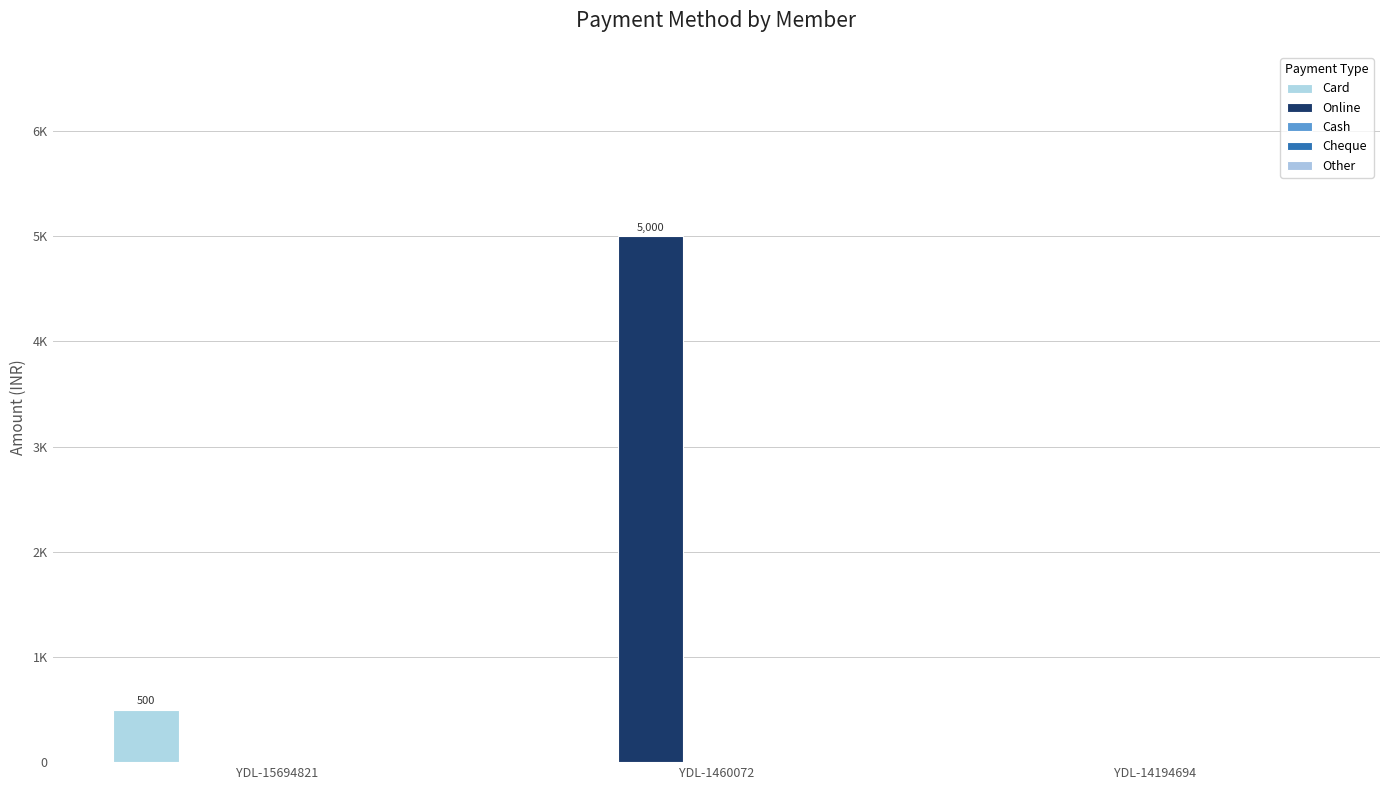

Which has a higher value, YDL-1460072 or YDL-14194694?

YDL-1460072